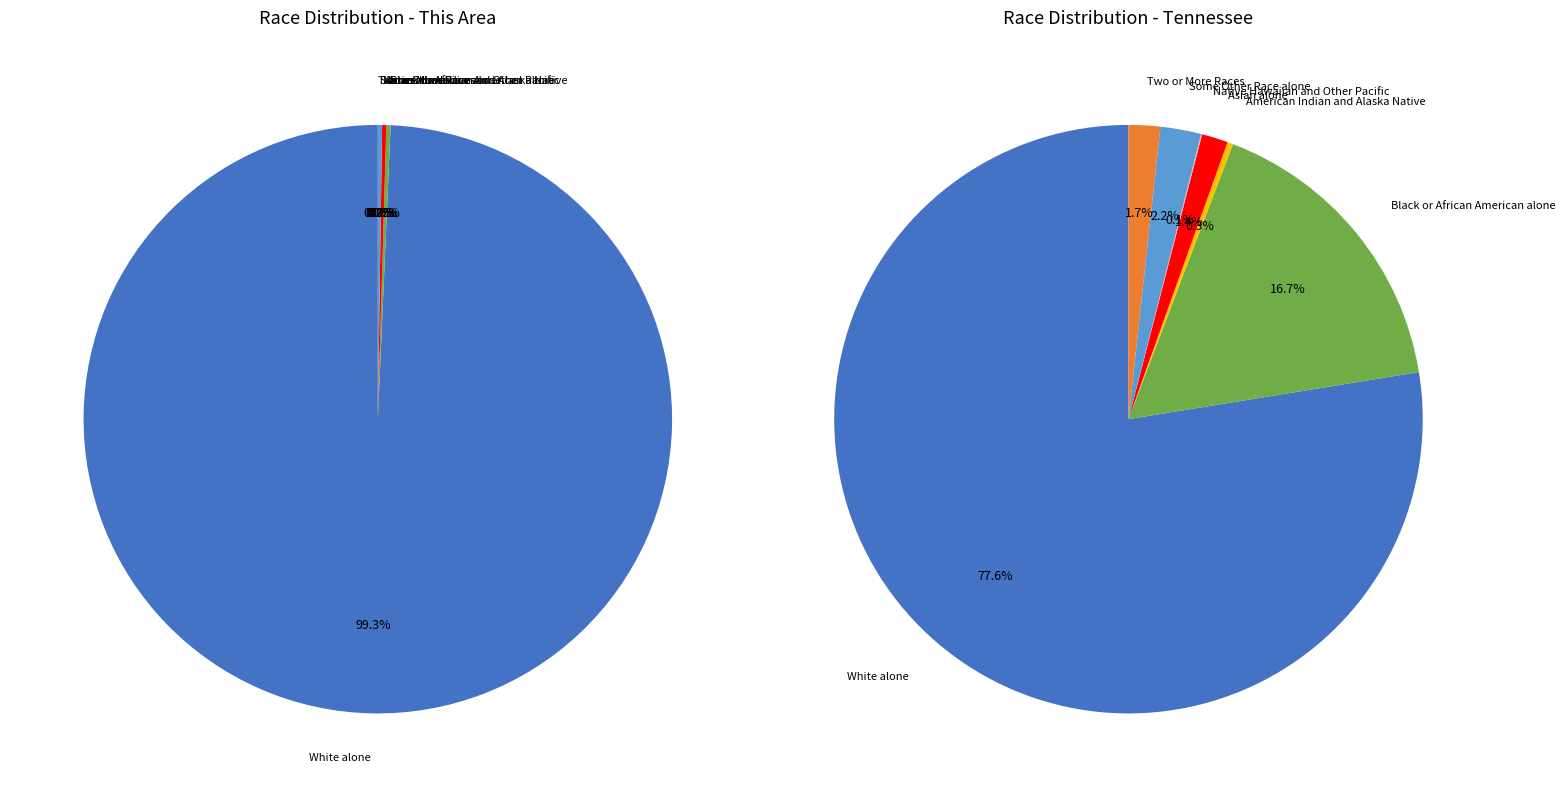

What is the total percentage of White alone and Some Other Race alone?

99.5%